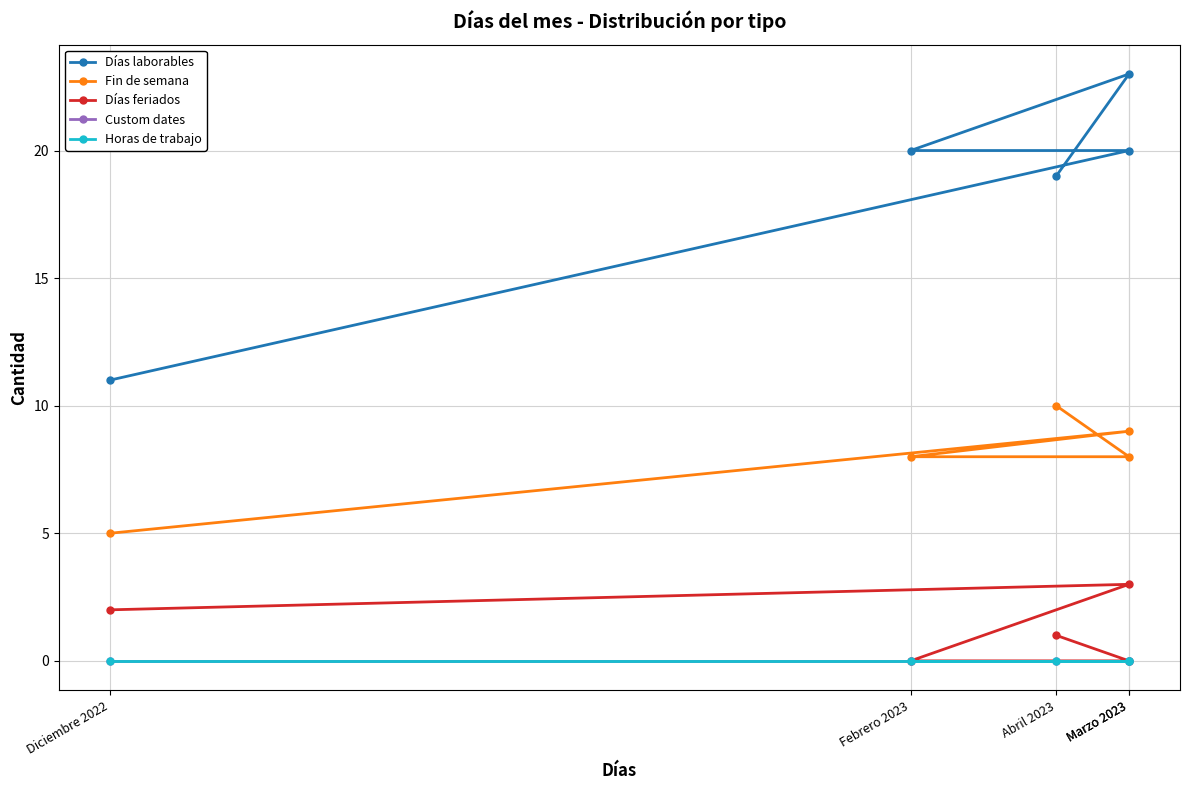

What is the label of the 3rd point from the right?

Febrero 2023